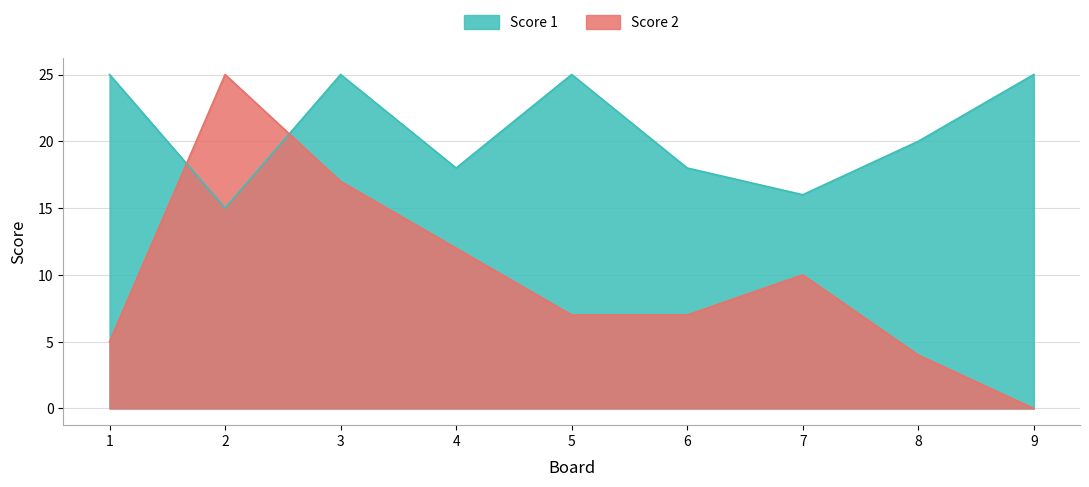

What is the sum of the Score 1 values at 8 and 4?

38